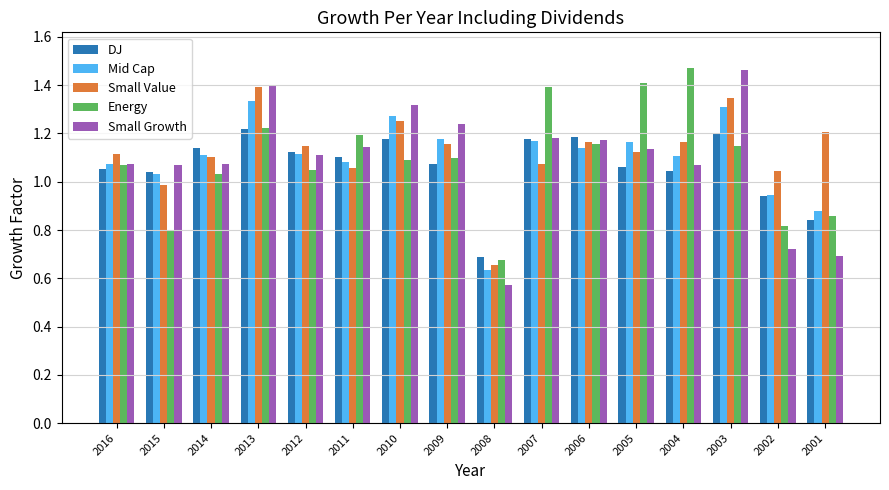

What is the difference between the highest and lowest values at 2015?

0.3